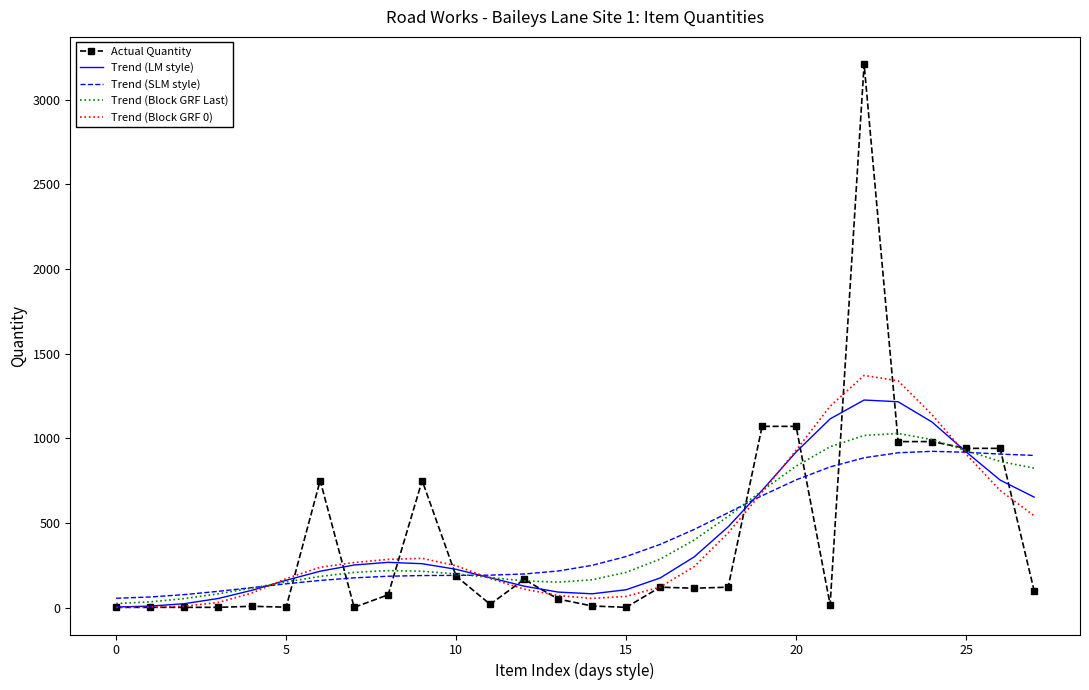

Which series has the widest spread of values?

Actual Quantity